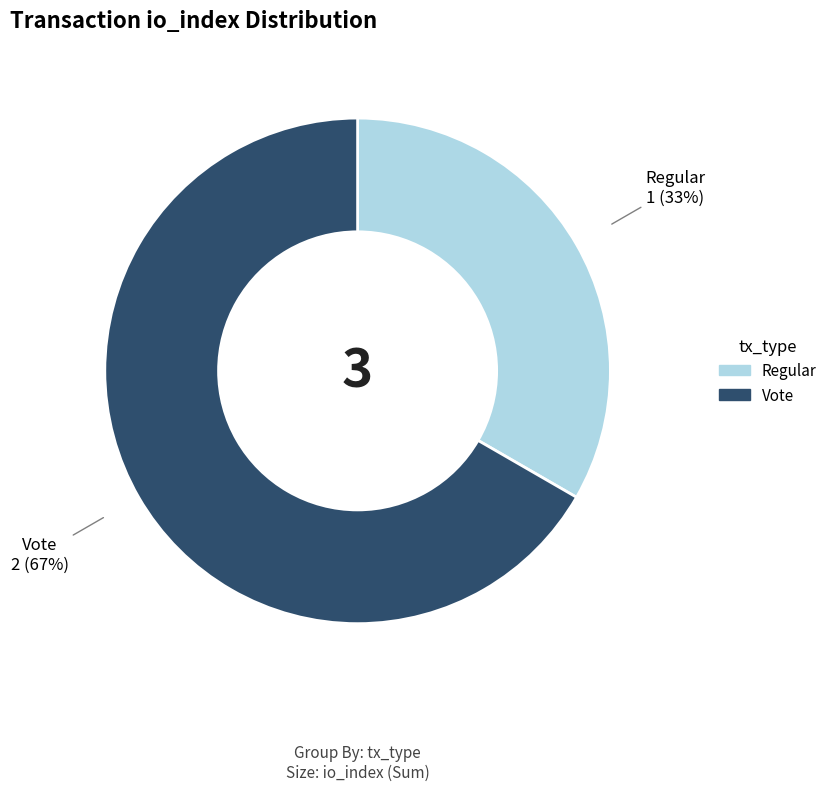

To the nearest percent, what is the average slice percentage?

50%